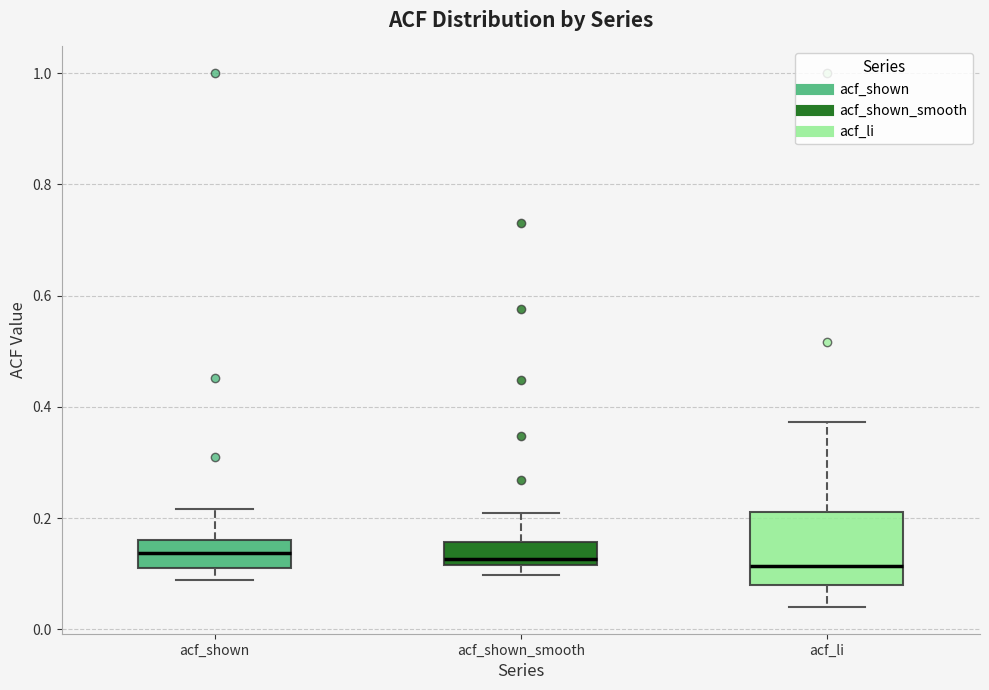

Where is the lower edge of the box for acf_li on the y-axis? The values are not printed on the chart, so give them approximately, as read against the axis.

0.08